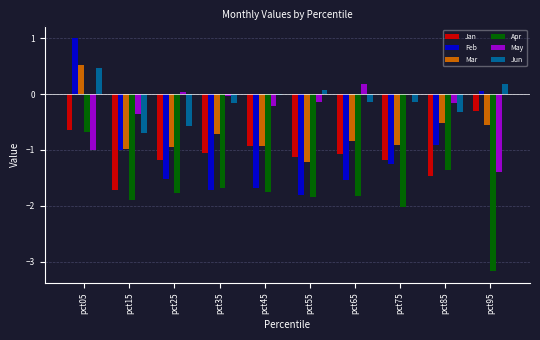

How many data points in Apr are above -1?

1